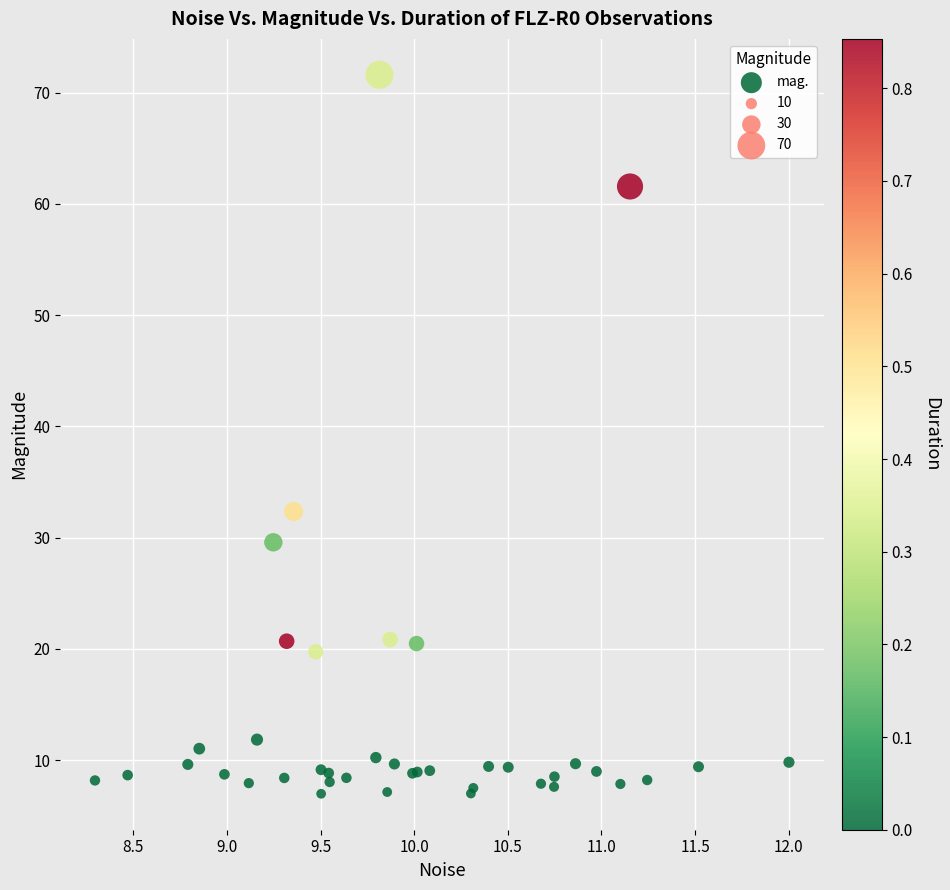

What Y value in the scatter plot is closest to 39?

32.3